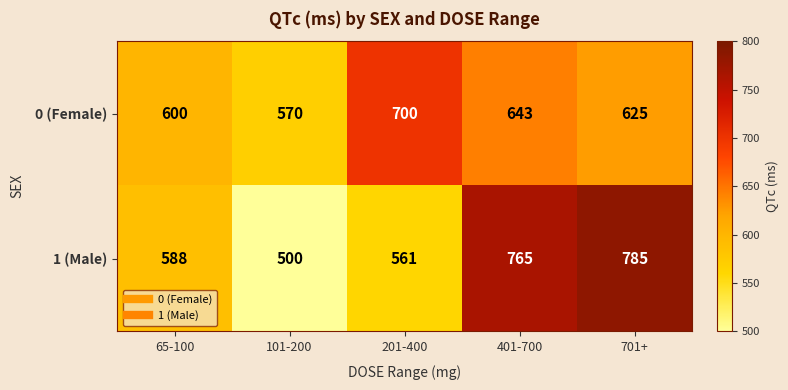

The 0 (Female) series shows 276 at 201-400. True or false?

False